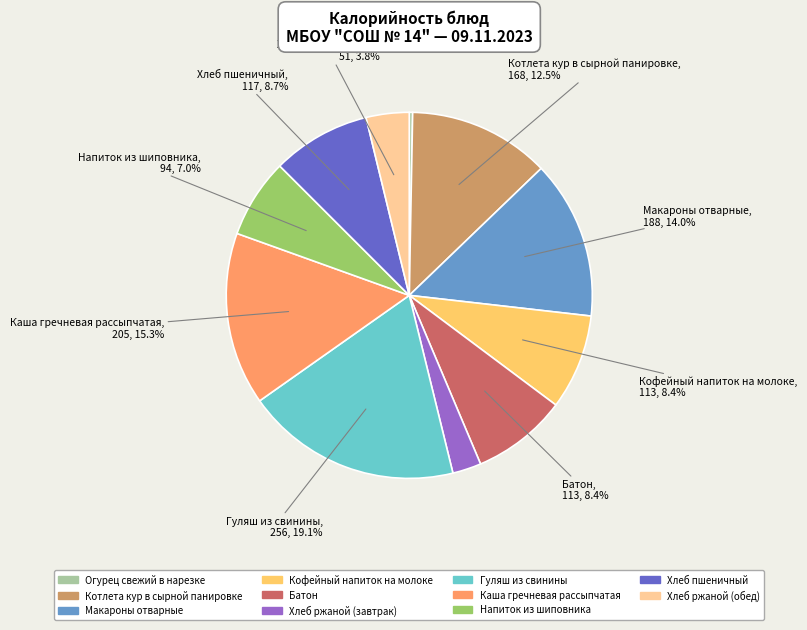

Approximately how many times larger is the value at Котлета кур в сырной панировке compared to Гуляш из свинины?

0.7